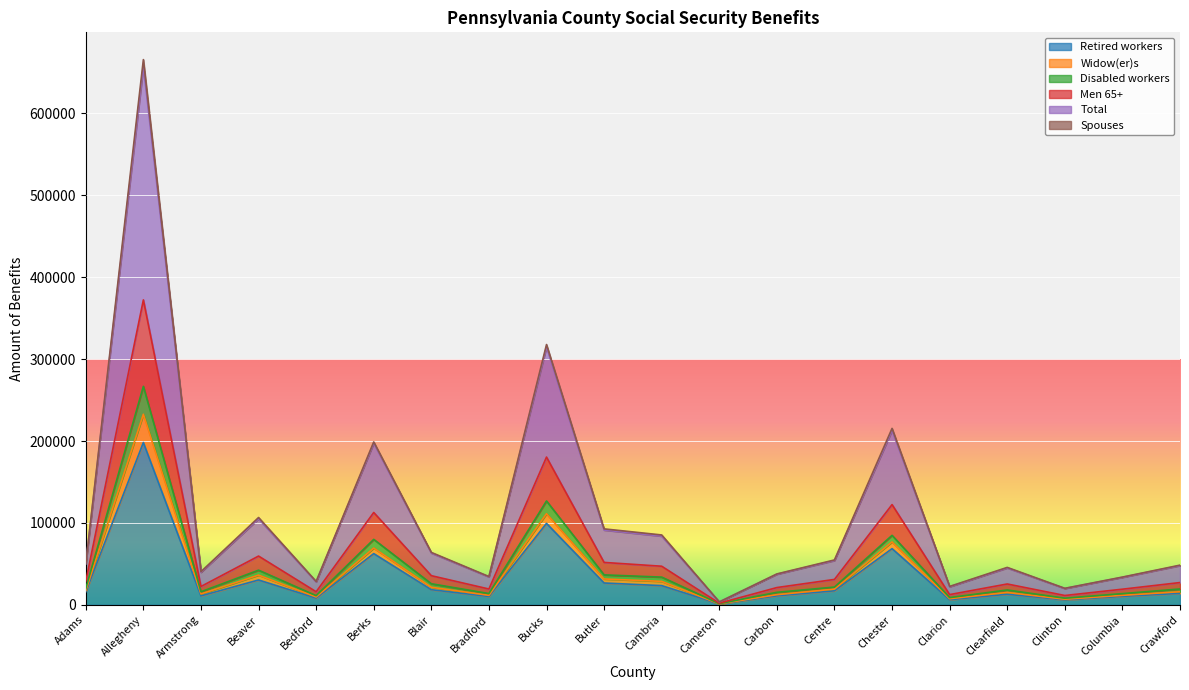

The Retired workers series shows 83562 at Allegheny. True or false?

False